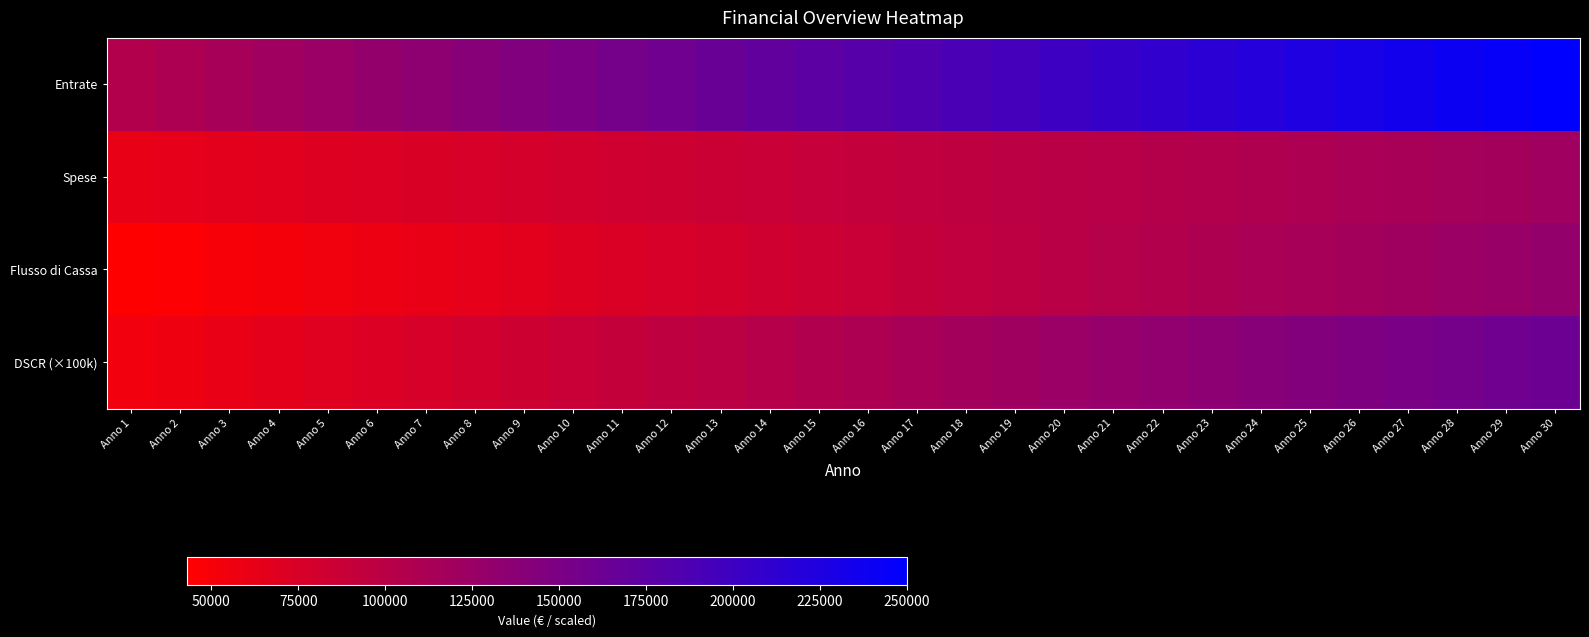

What is the minimum value shown in the chart?

43000.0